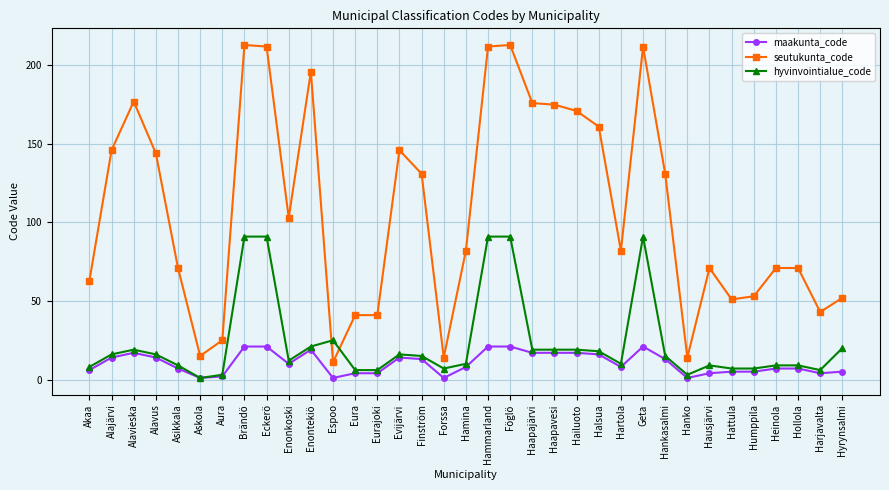

True or false: hyvinvointialue_code has more than 1 points higher than both neighbors.

True